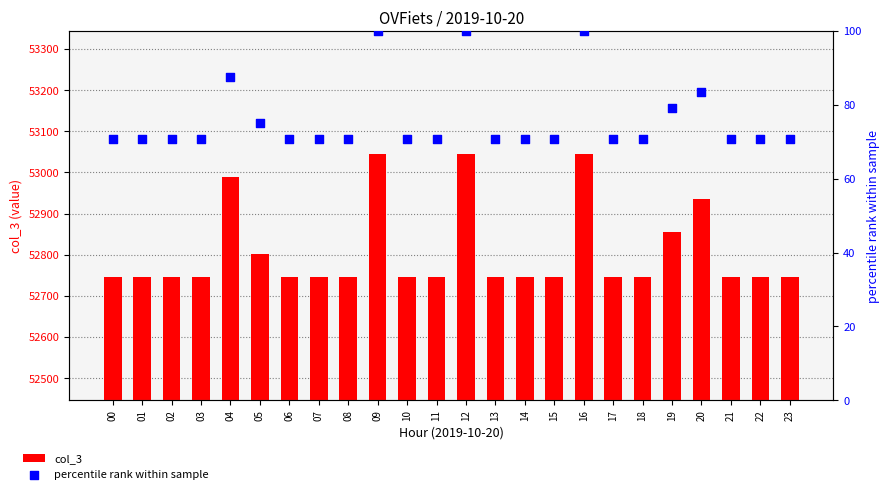

At how many categories does at least one series exceed 1144?

24